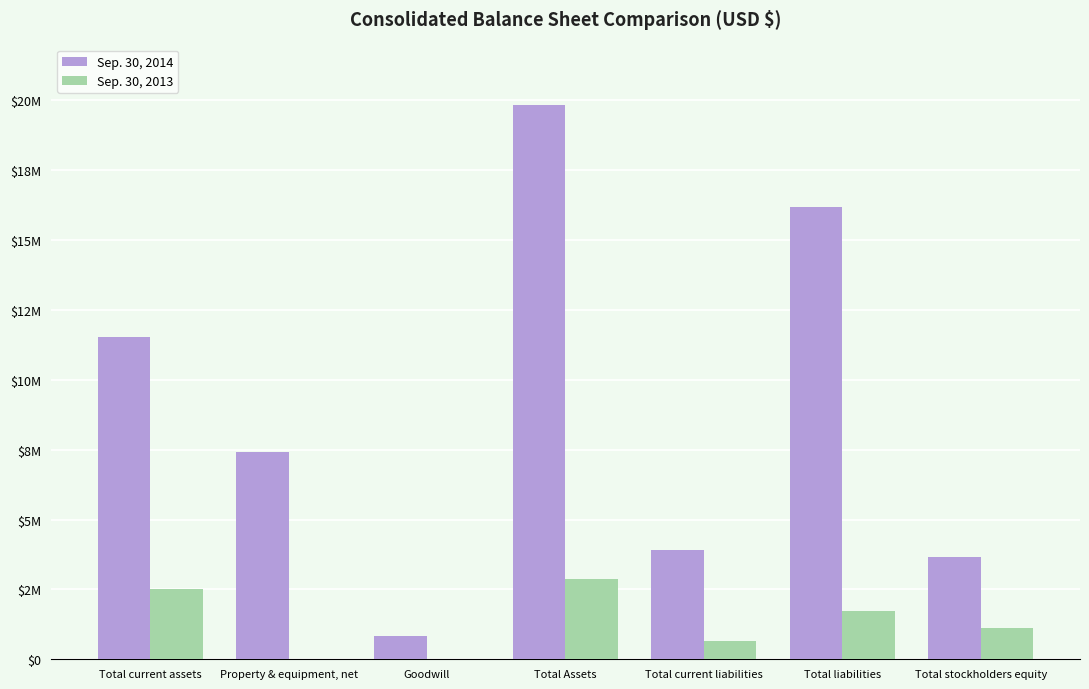

Are the bars horizontal?

No